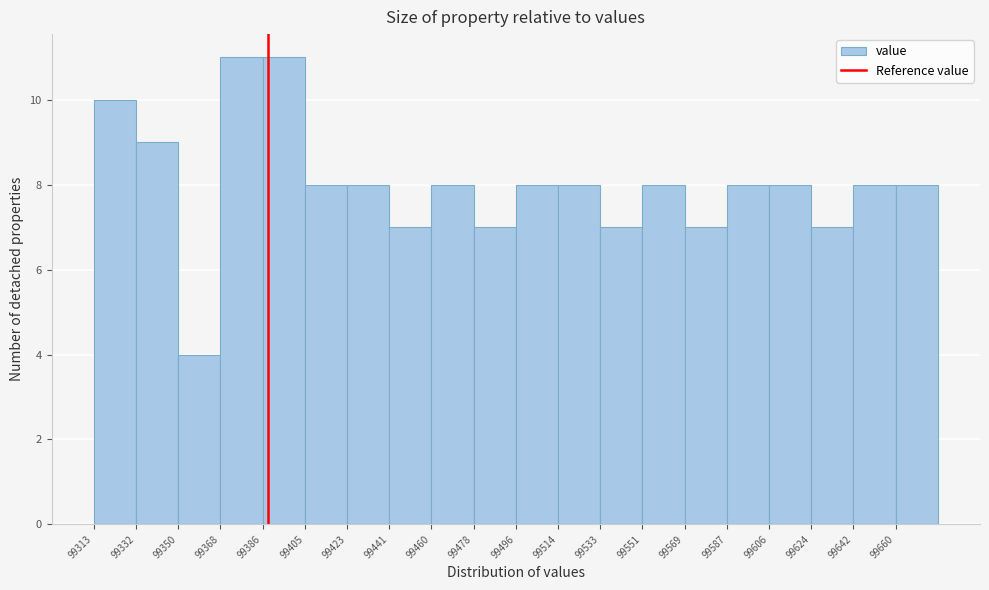

Reading left to right, transcribe this chart: for each bar, give the range it covers on the x-axis and its height. Neither the bar edges nor the heights are printed on the chart, so give them approximately, as read against the axes.

99314 to 99332: 10
99332 to 99350: 9
99350 to 99368: 4
99368 to 99386: 11
99386 to 99404: 11
99404 to 99424: 8
99424 to 99442: 8
99442 to 99460: 7
99460 to 99478: 8
99478 to 99496: 7
99496 to 99514: 8
99514 to 99532: 8
99532 to 99550: 7
99550 to 99570: 8
99570 to 99588: 7
99588 to 99606: 8
99606 to 99624: 8
99624 to 99642: 7
99642 to 99660: 8
99660 to 99678: 8